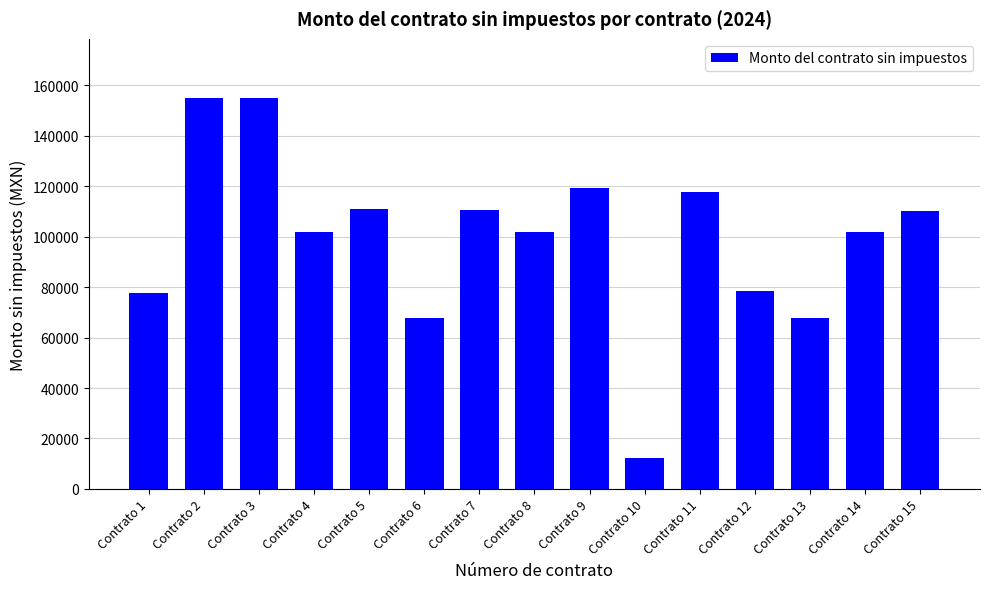

What value does the data have at Contrato 4?

101960.7